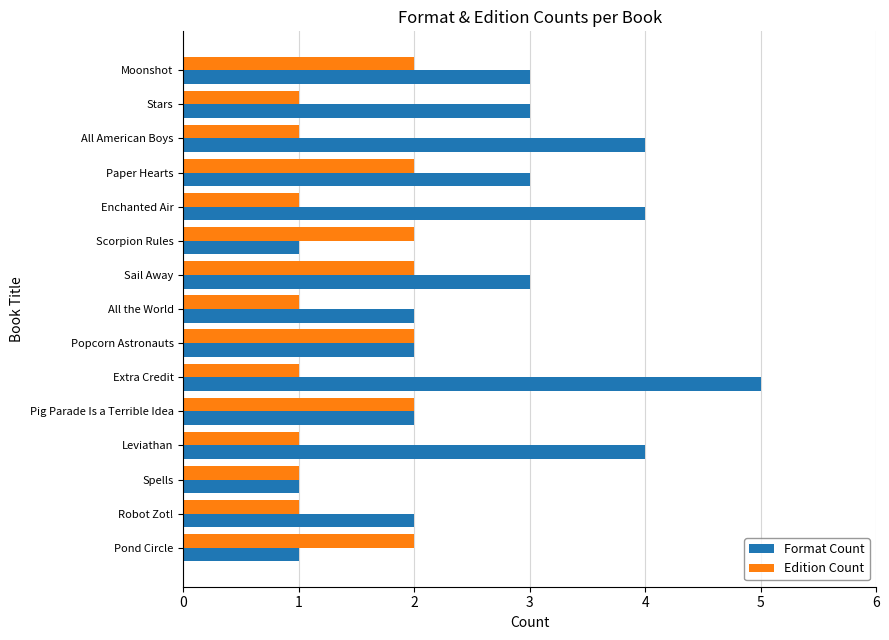

Which category has the highest value in the Format Count series?

Extra Credit